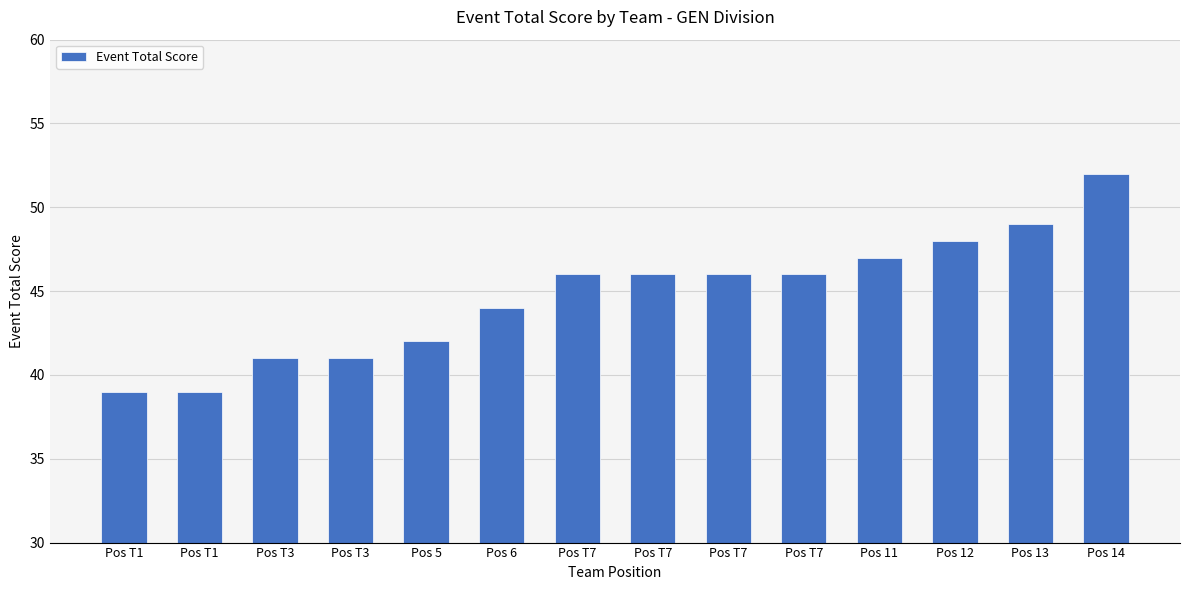

How many distinct data groups are displayed?

1